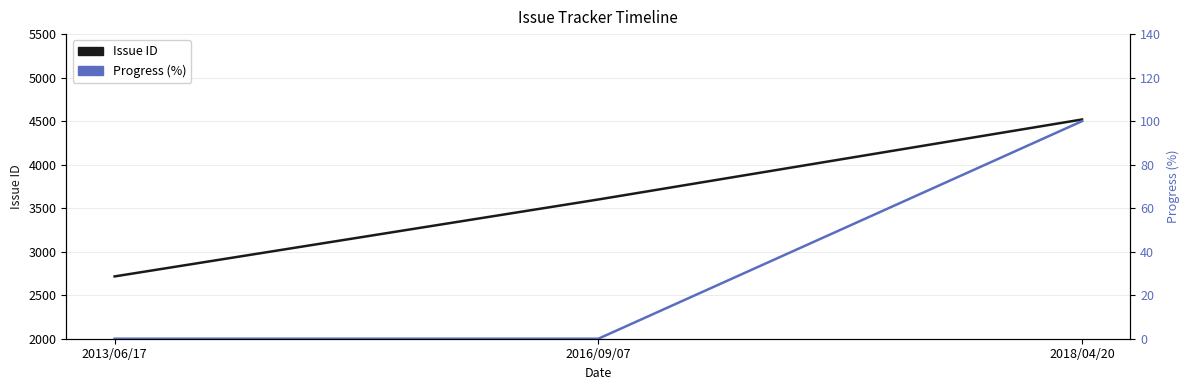

What is the label of the 3rd point from the right?

2013/06/17